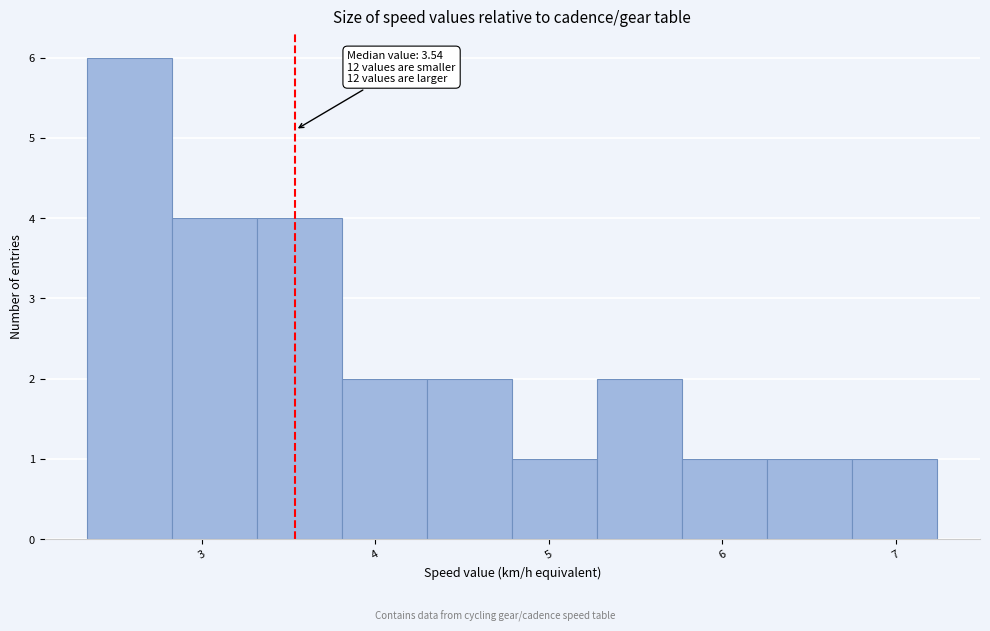

Which range on the x-axis has the tallest bar?

2.34 to 2.83